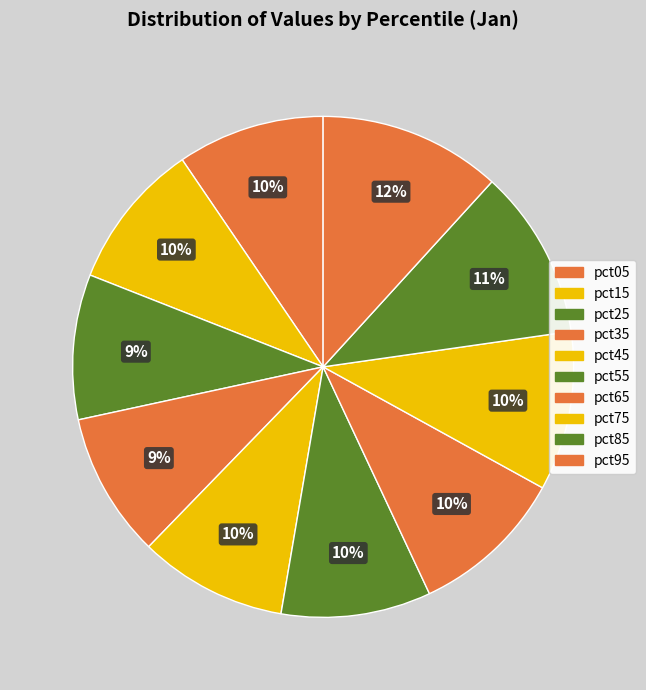

Is it true that pct85 is 23% of the pie?

False